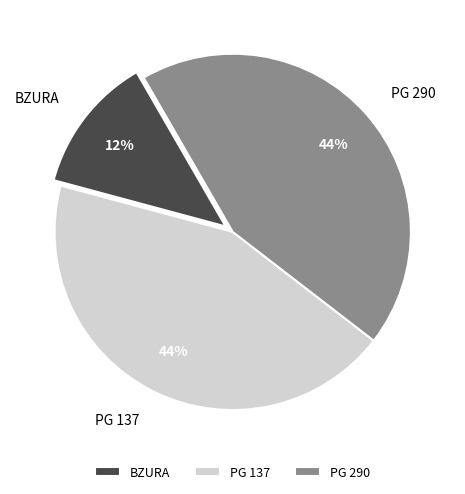

Which slice is the smallest?

BZURA